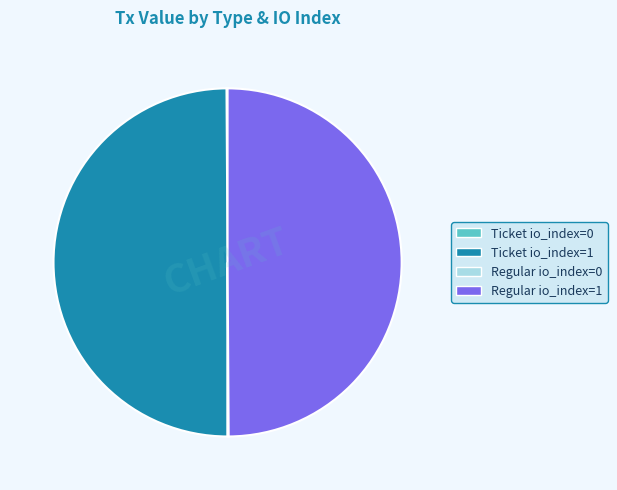

True or false: Ticket io_index=1 accounts for 50% of the total.

True